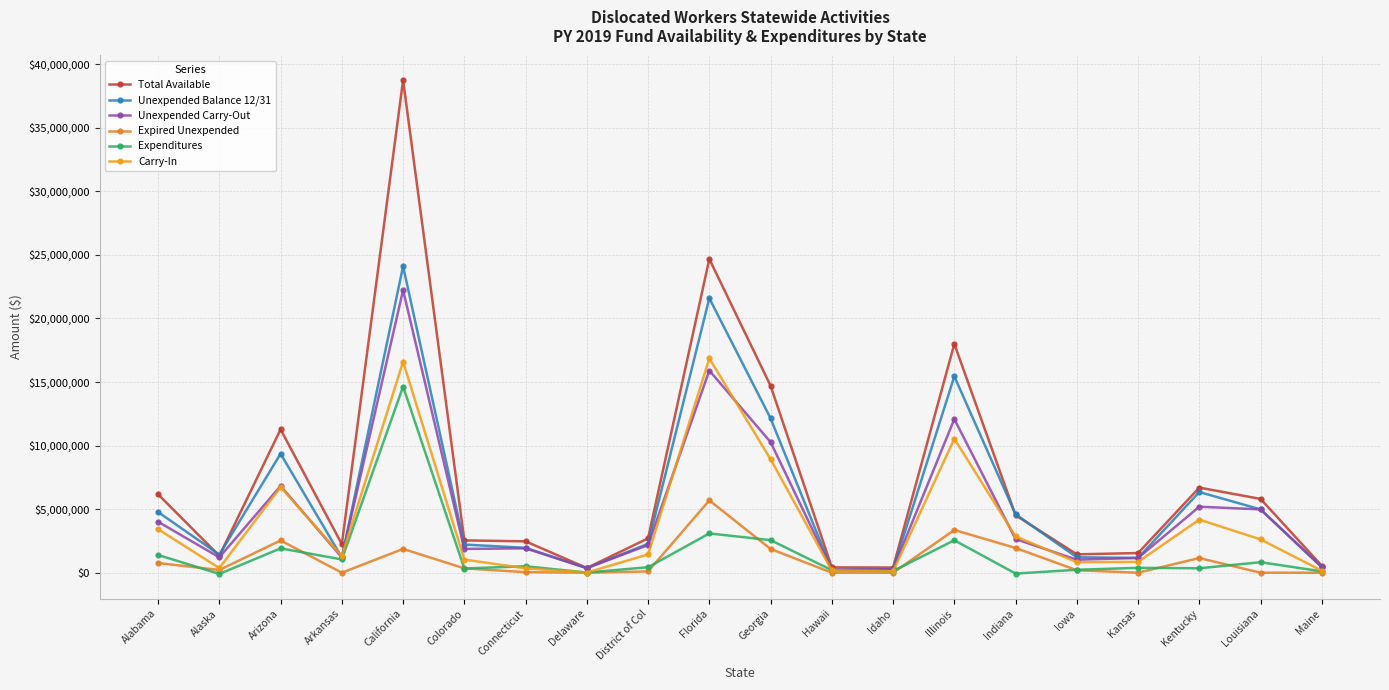

After their last crossing, which series has the higher values: Carry-In or Unexpended Balance 12/31?

Unexpended Balance 12/31